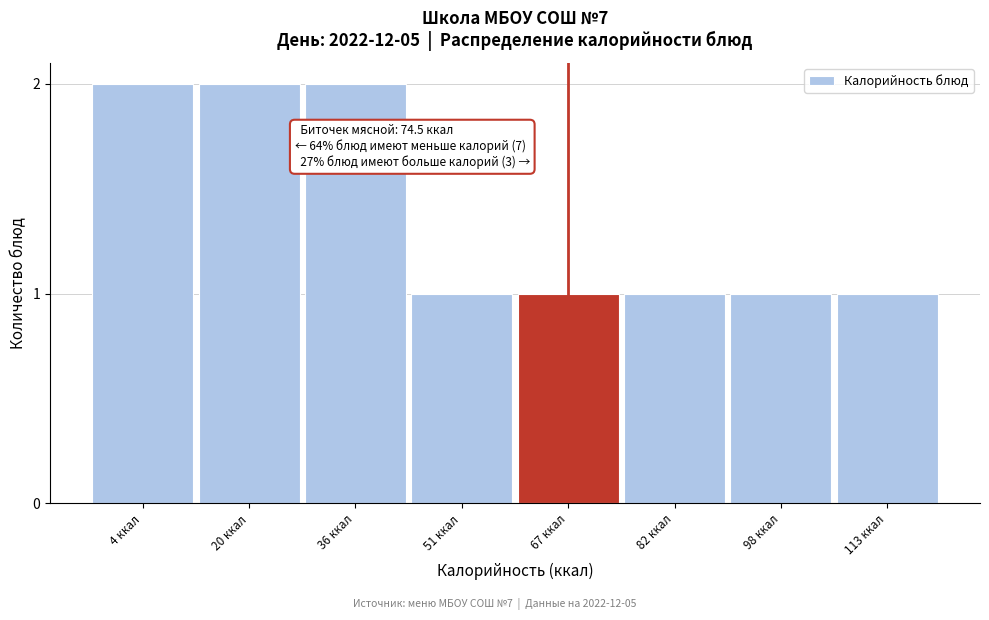

Reading right to left, what are all the values shown in this chart?

1	1	1	1	1	2	2	2